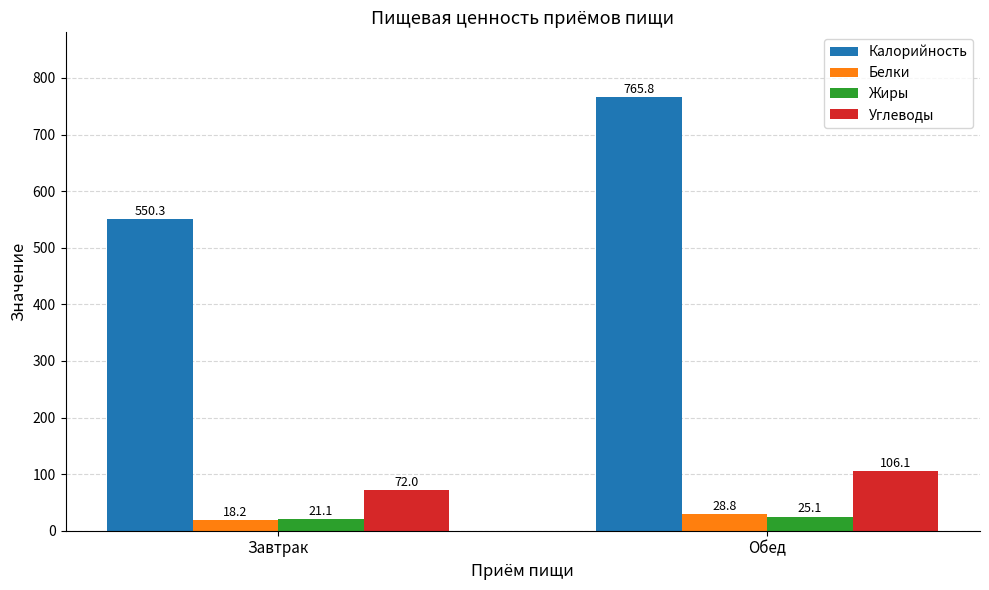

At which label does Жиры reach its minimum?

Завтрак